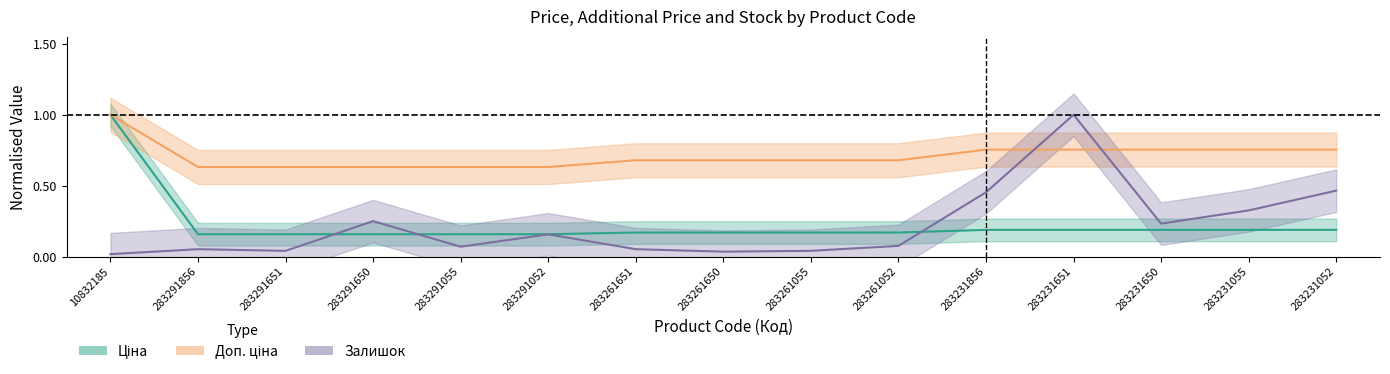

At which label is Доп. ціна closest to 0?

283291856